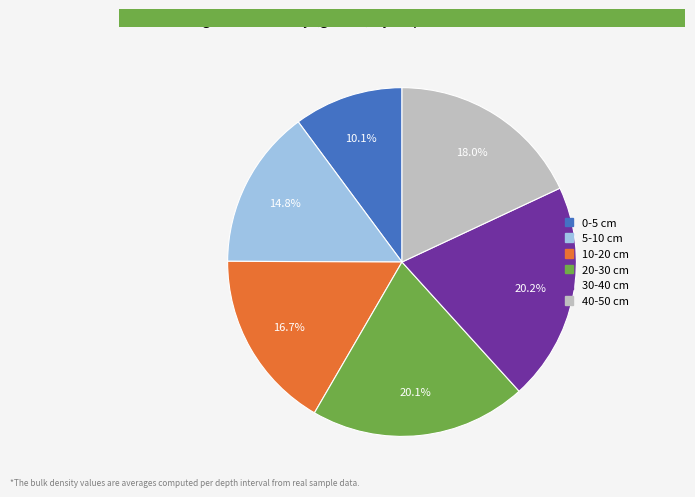

Do 5-10 and 40-50 together represent more than half of the pie?

No